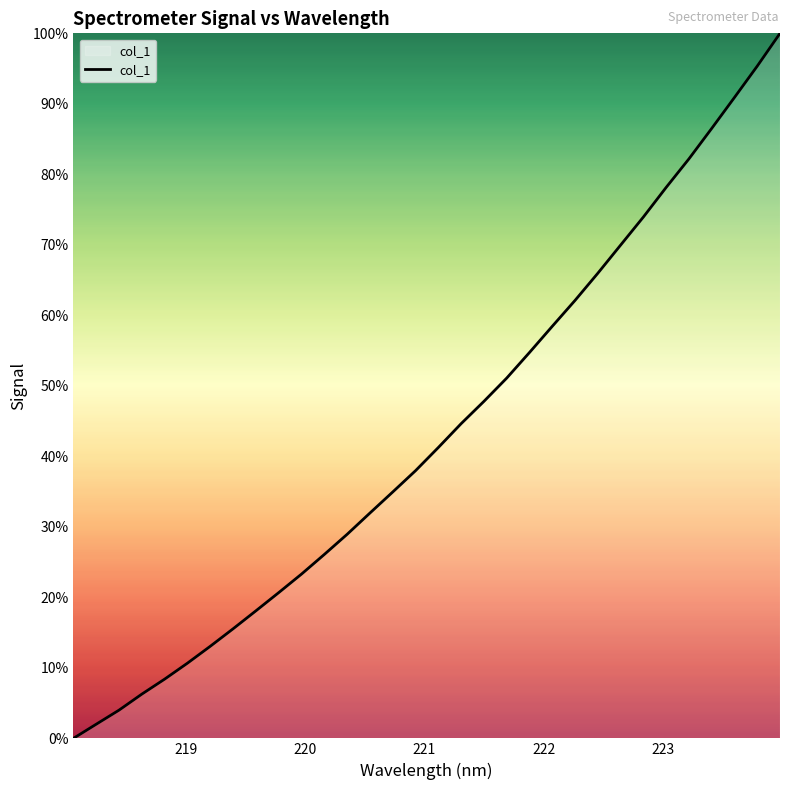

What is the difference between the maximum and minimum values?

100.0